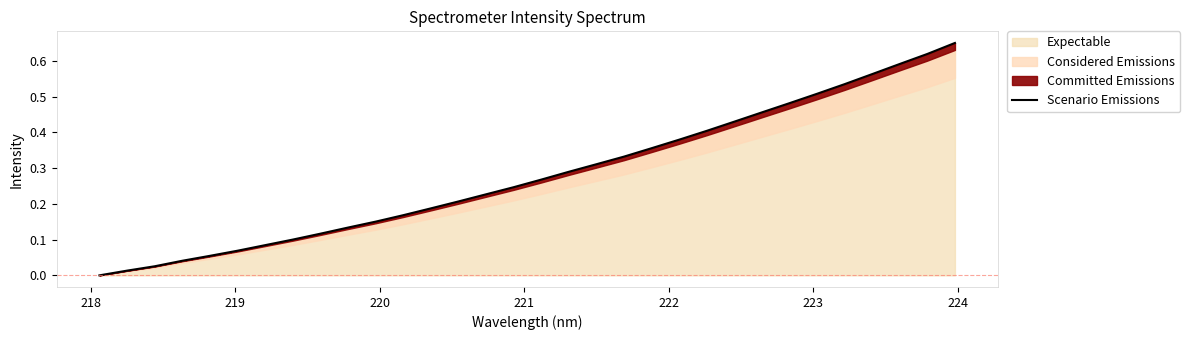

The value at 217 is 0.4. True or false?

False